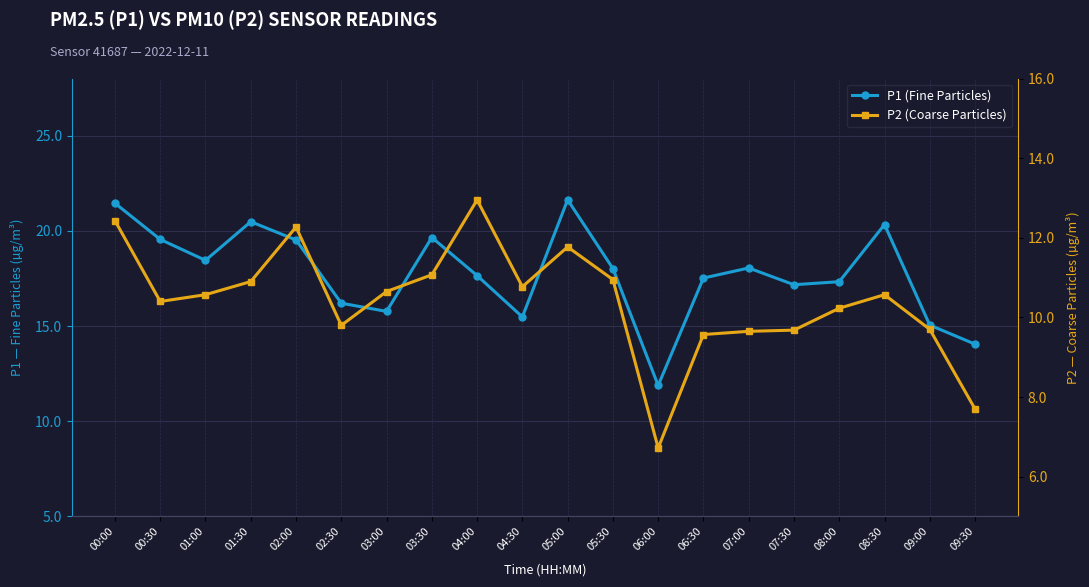

What is the sum of the P1 (Fine Particles) values at 07:30 and 05:00?

38.8